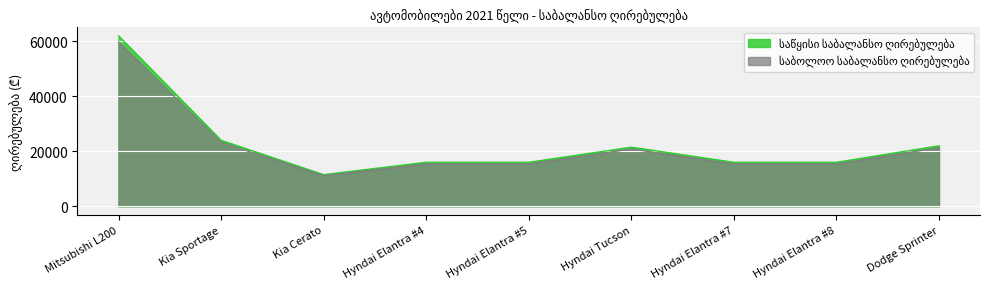

Rank the series by their maximum value, from highest to lowest.

საწყისი საბალანსო ღირებულება, საბოლოო საბალანსო ღირებულება